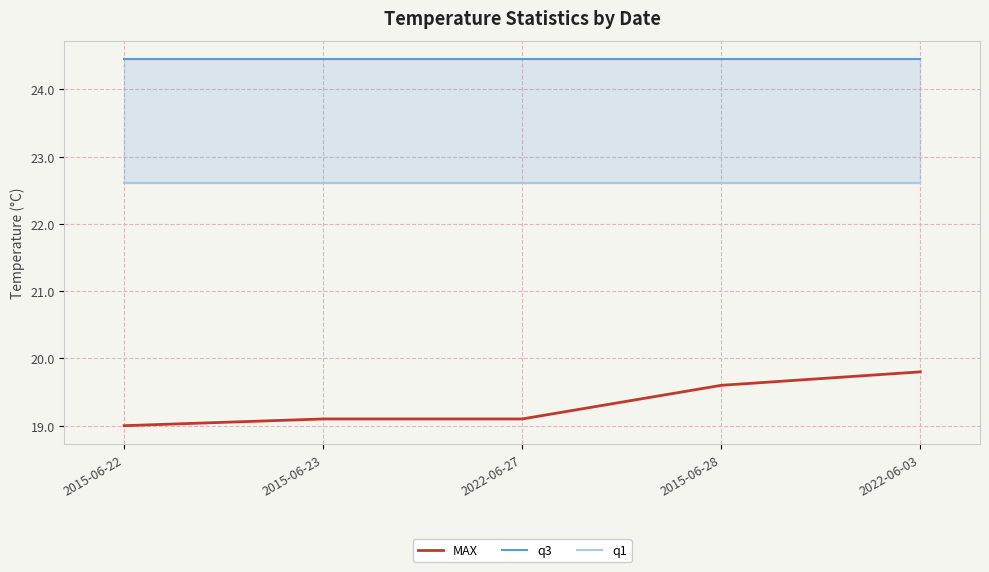

True or false: MAX and q1 intersect in this chart.

False